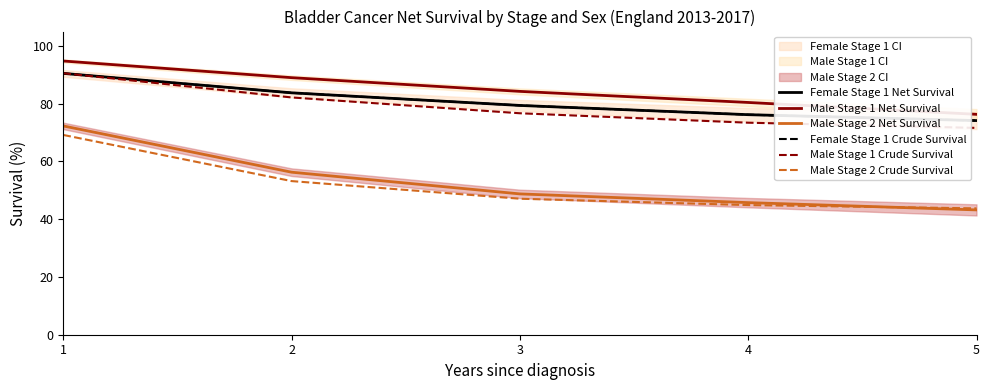

Rank the series by their maximum value, from highest to lowest.

Male Stage 1 Net Survival, Male Stage 1 Crude Survival, Female Stage 1 Net Survival, Female Stage 1 Crude Survival, Male Stage 2 Net Survival, Male Stage 2 Crude Survival